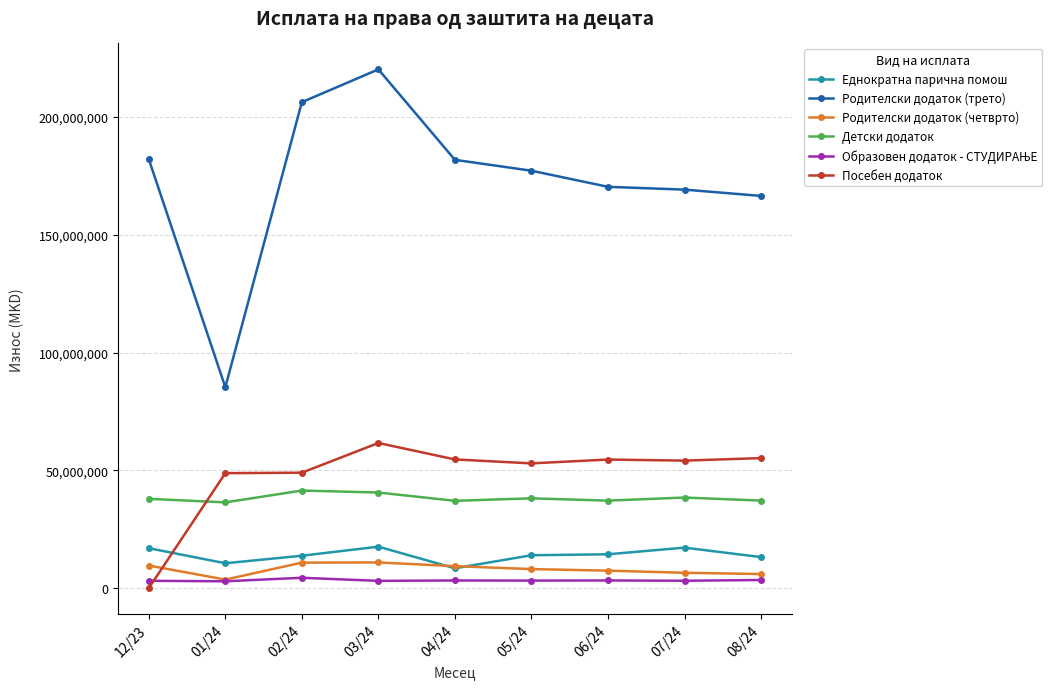

At which category is the sum across all series the highest?

03/24